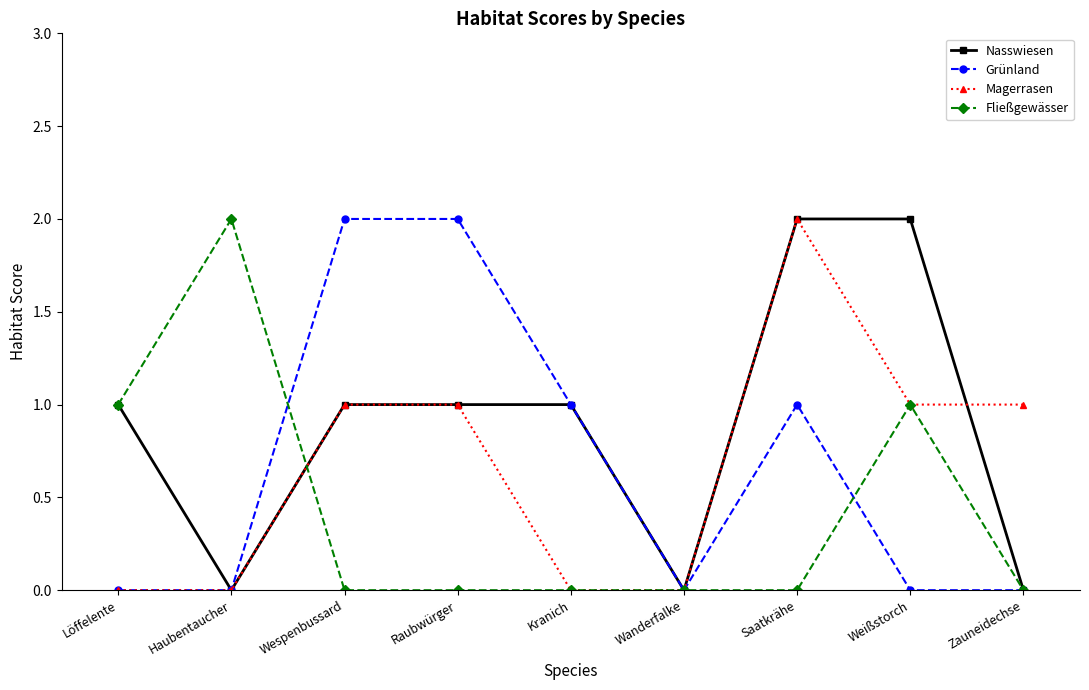

What is the label of the 1st point from the left?

Löffelente